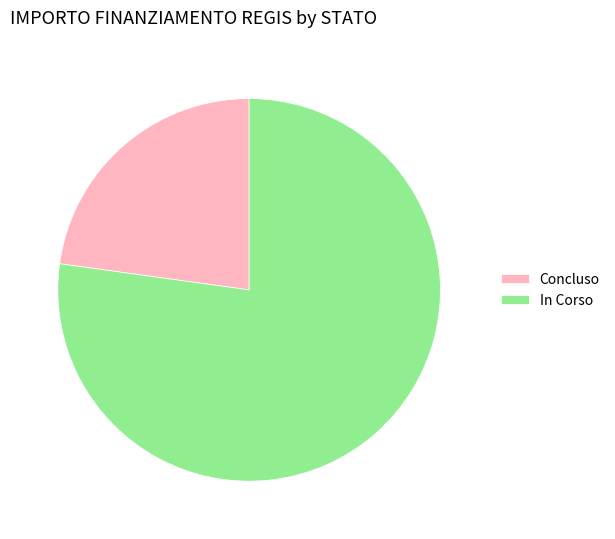

Count the number of slices in the pie.

2